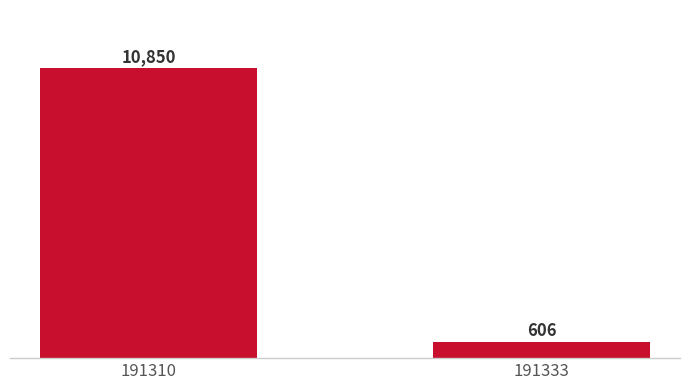

How many categories are shown in the chart?

2